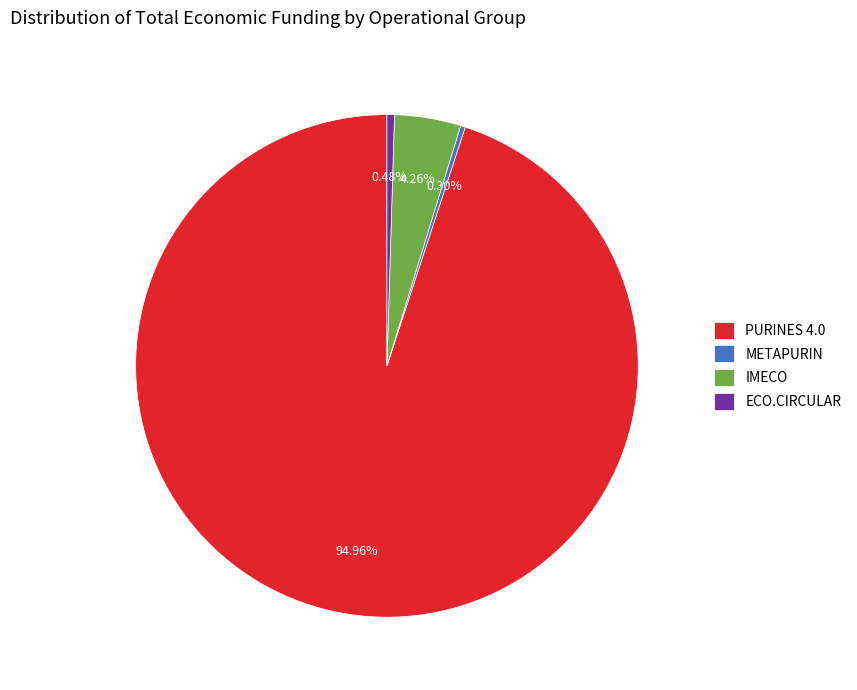

How many slices are in this pie chart?

4